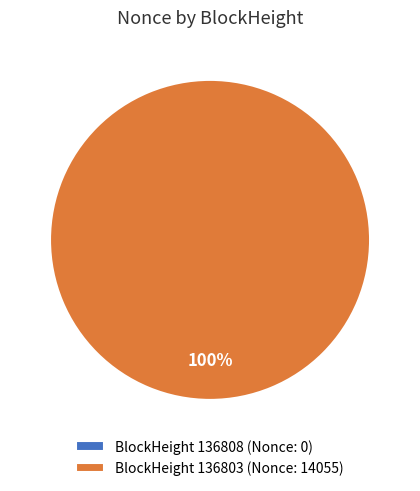

What is the total percentage of 136803 and 136808?

100.0%